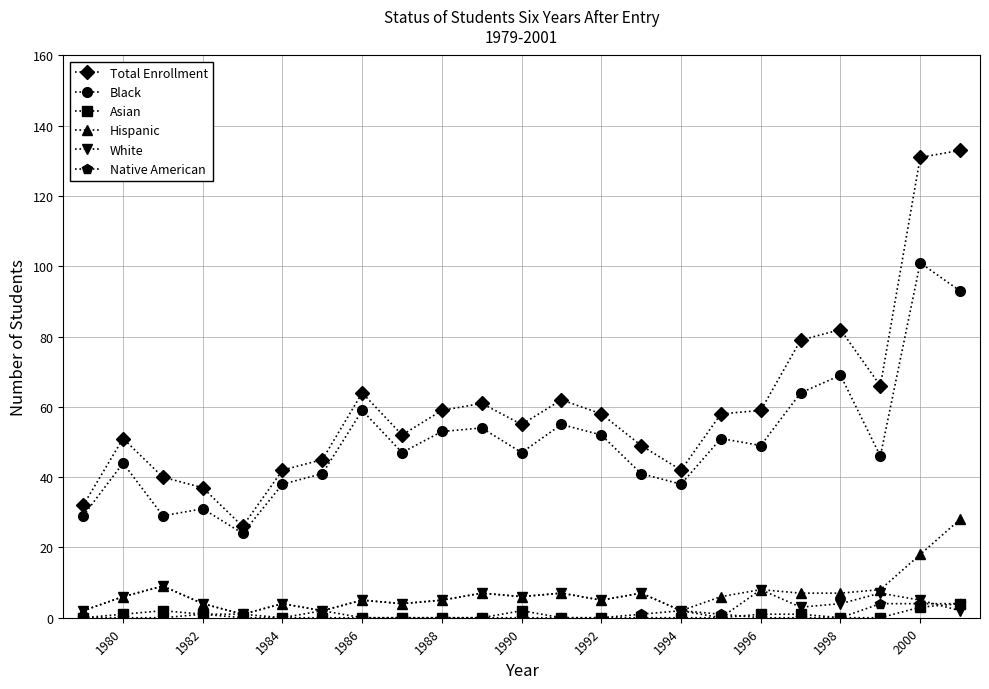

True or false: Total Enrollment and Asian cross at least once.

False